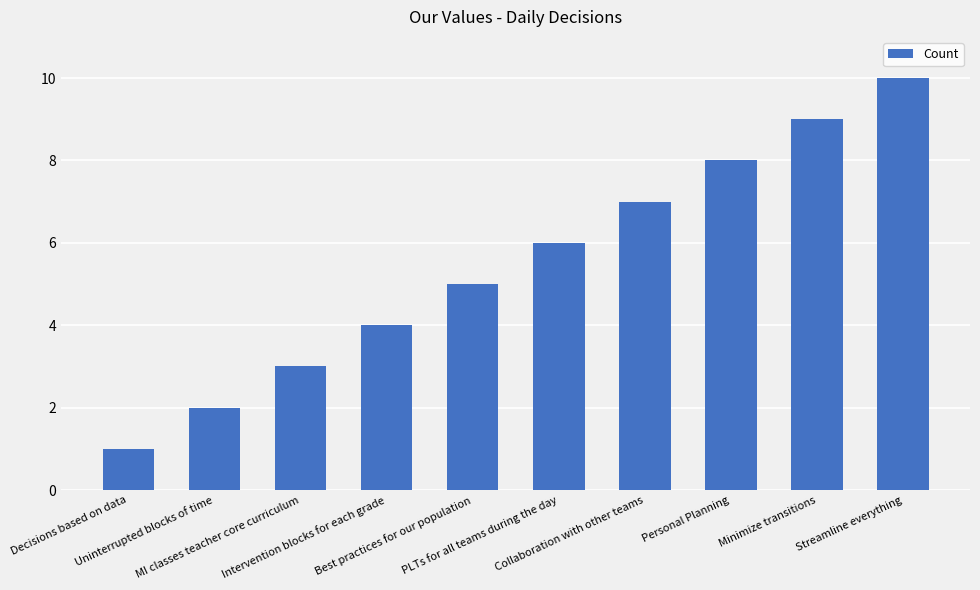

What is the maximum value shown in the chart?

10